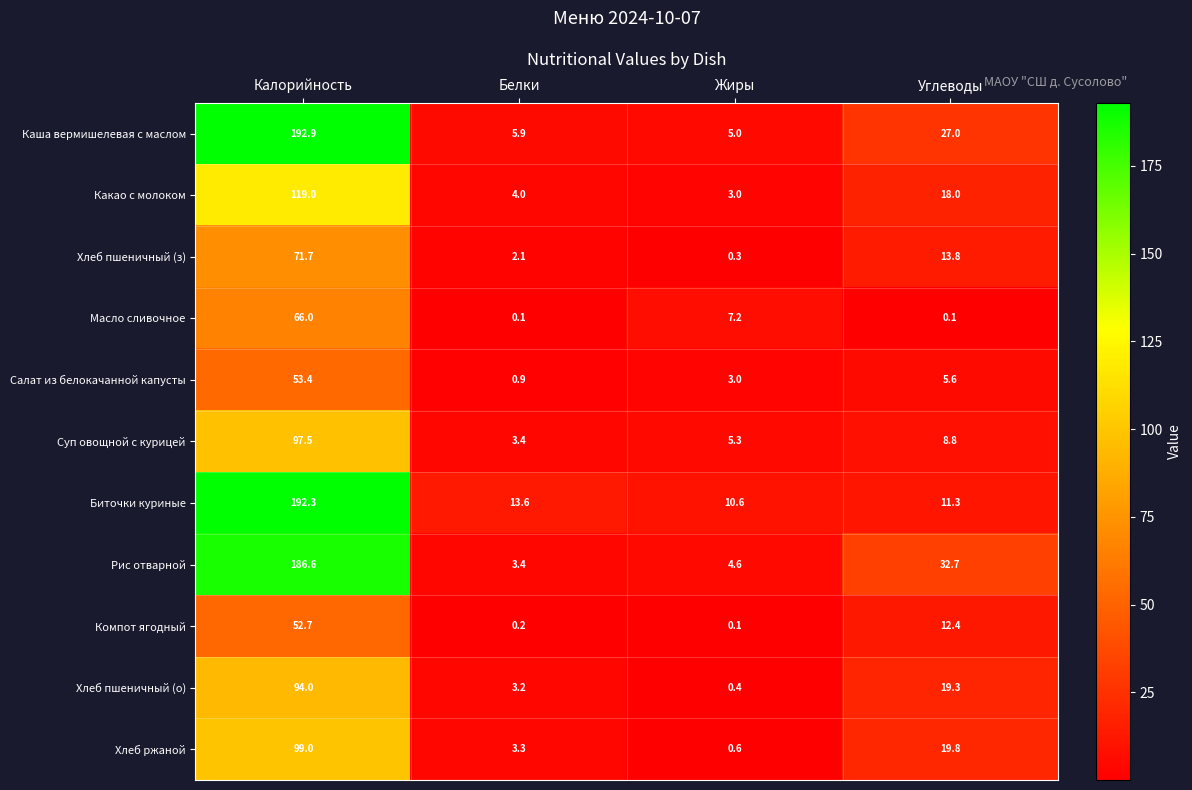

What is the difference between the second highest and minimum values in the Хлеб пшеничный (з) series?

13.5